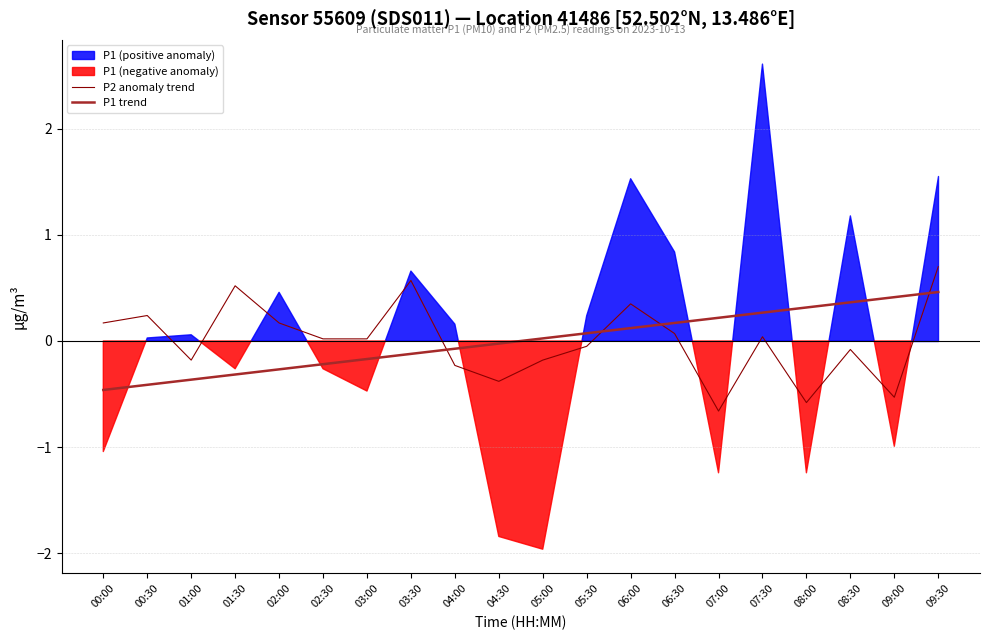

Which category has the highest value in the P1 trend series?

09:30